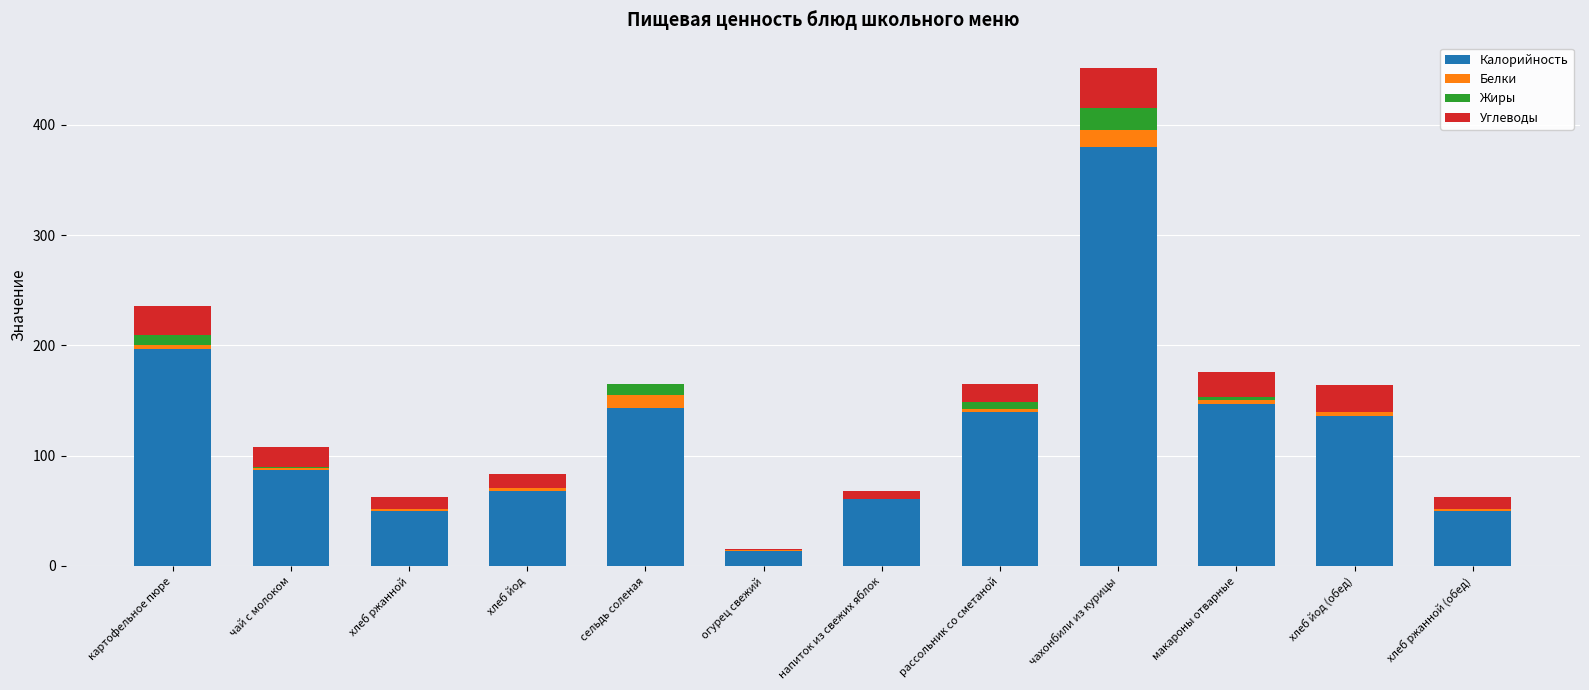

The value of Калорийность at макароны отварные is 147.0. True or false?

True